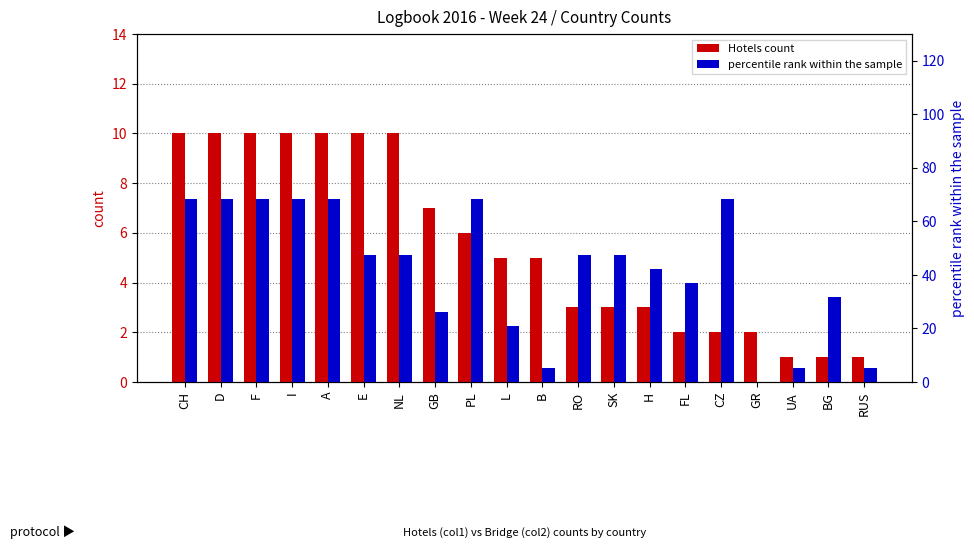

How many bars are there in total?

40